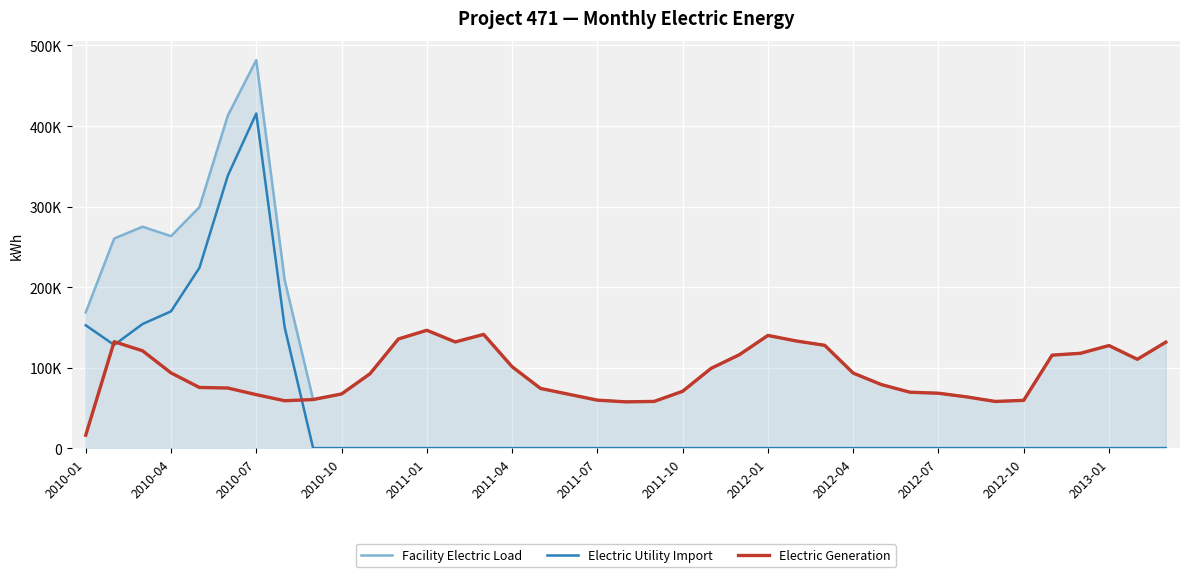

Which series ends up on top after the final intersection of Electric Generation and Electric Utility Import?

Electric Generation